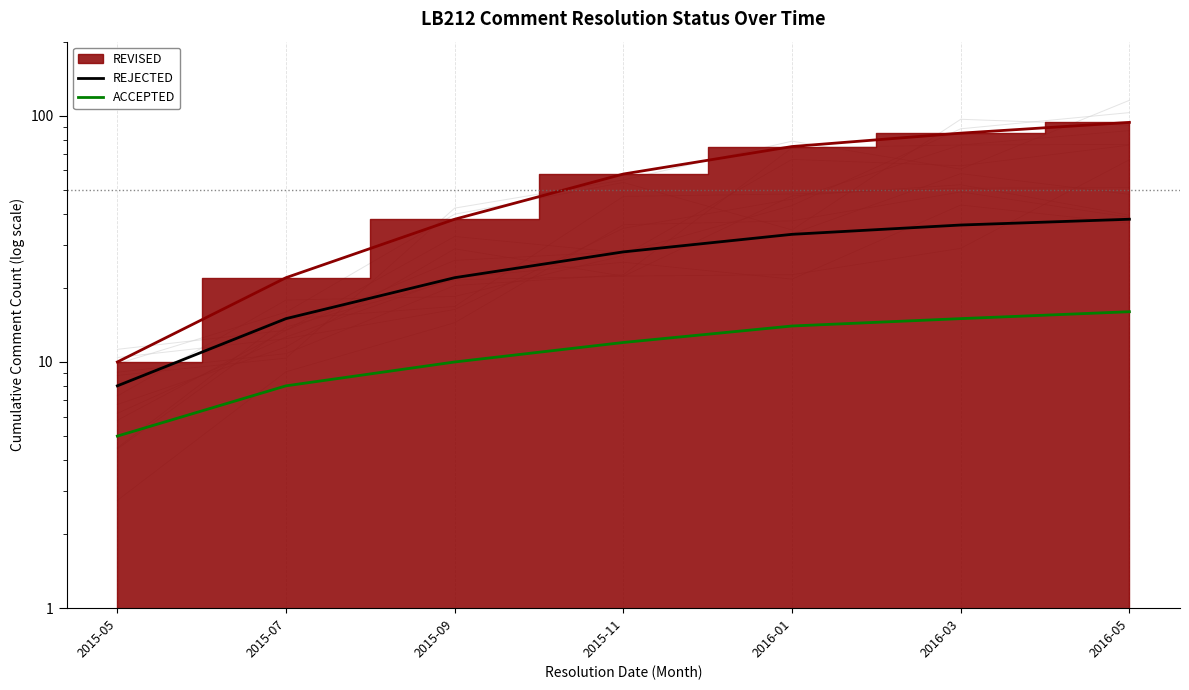

True or false: ACCEPTED and REJECTED cross at least once.

False